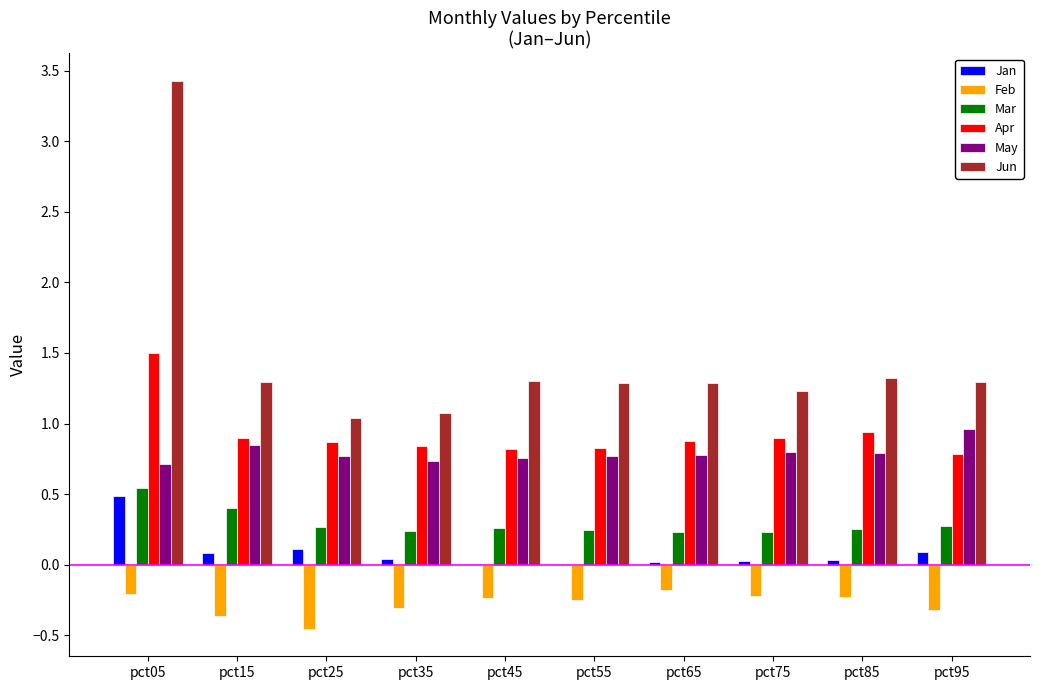

What is the average value of the Feb series?

-0.3